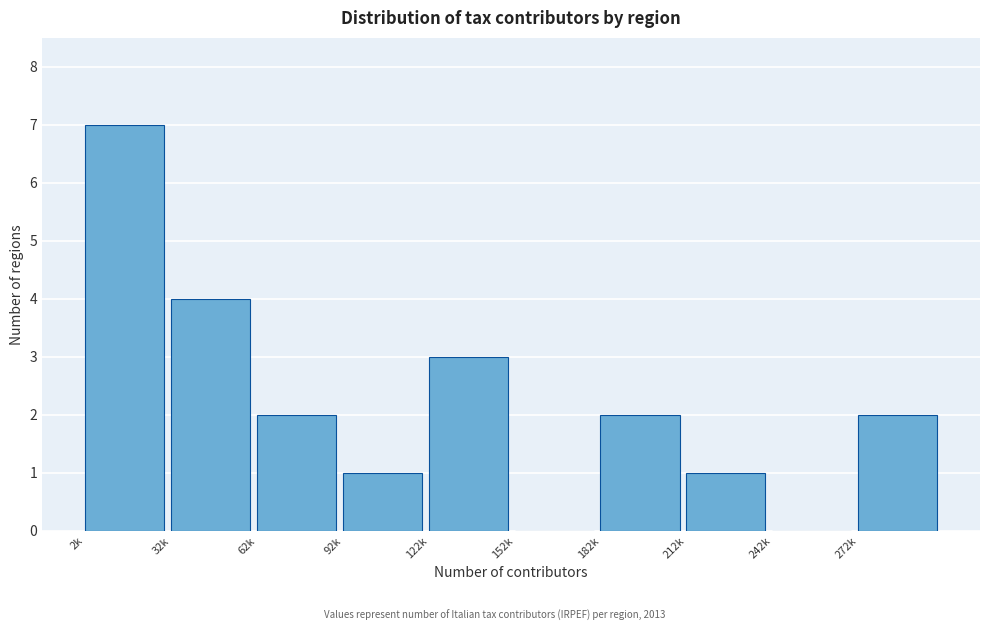

Reading left to right, what are all the values shown in this chart?

2k=7	32k=4	62k=2	92k=1	122k=3	152k=0	182k=2	212k=1	242k=0	272k=2